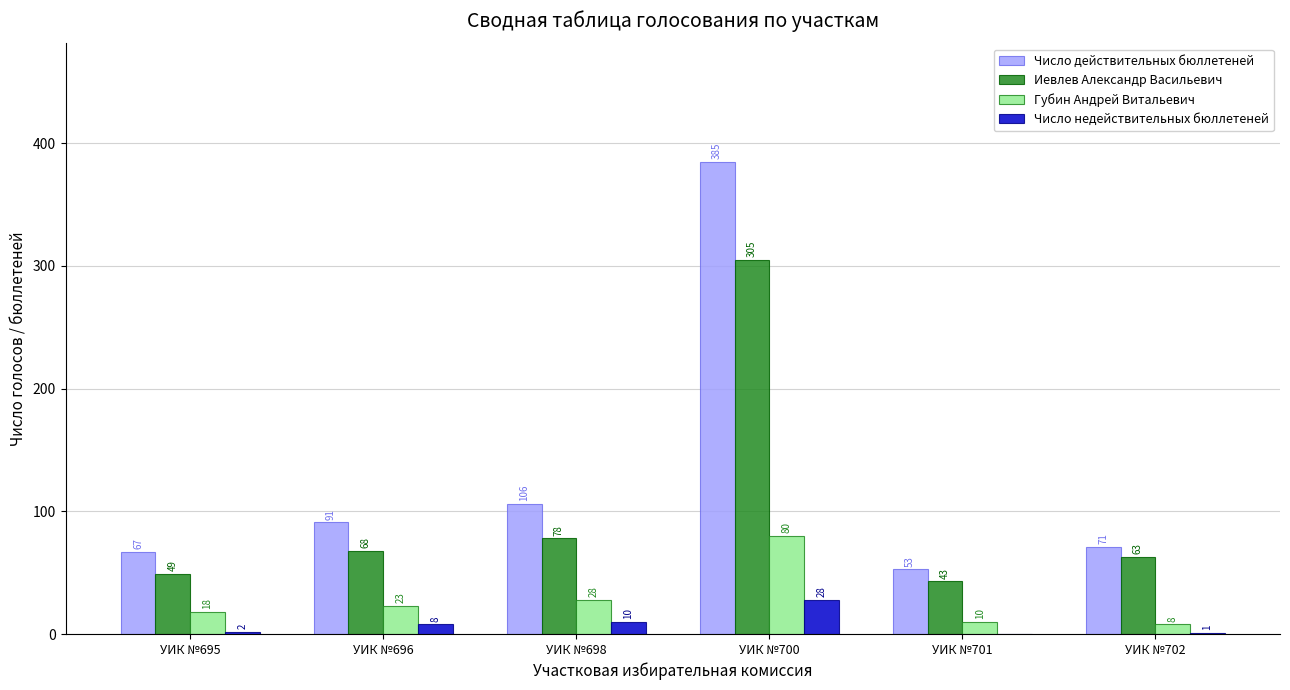

How many distinct data groups are displayed?

4